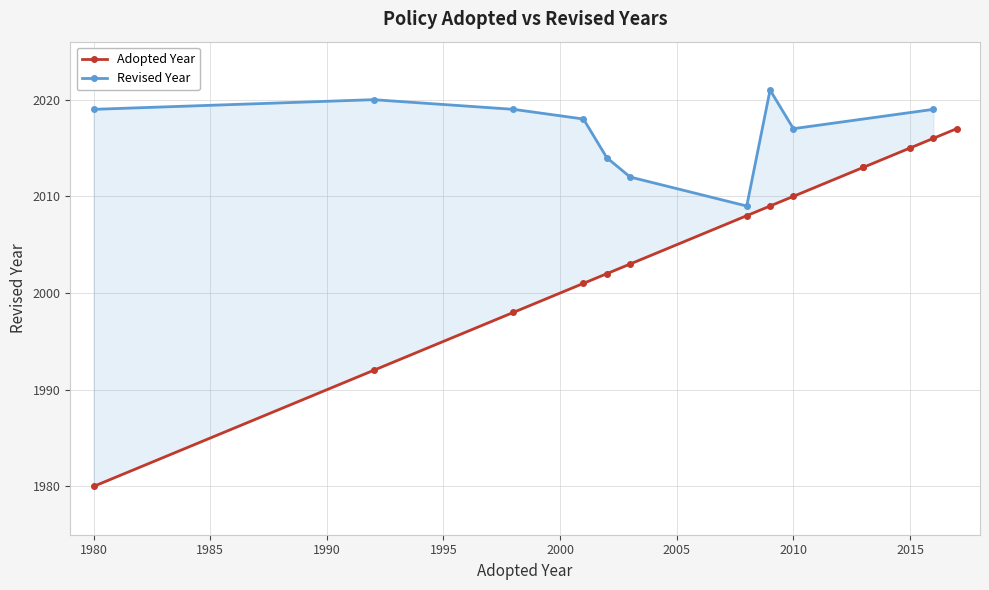

What position from the right is 10?

4